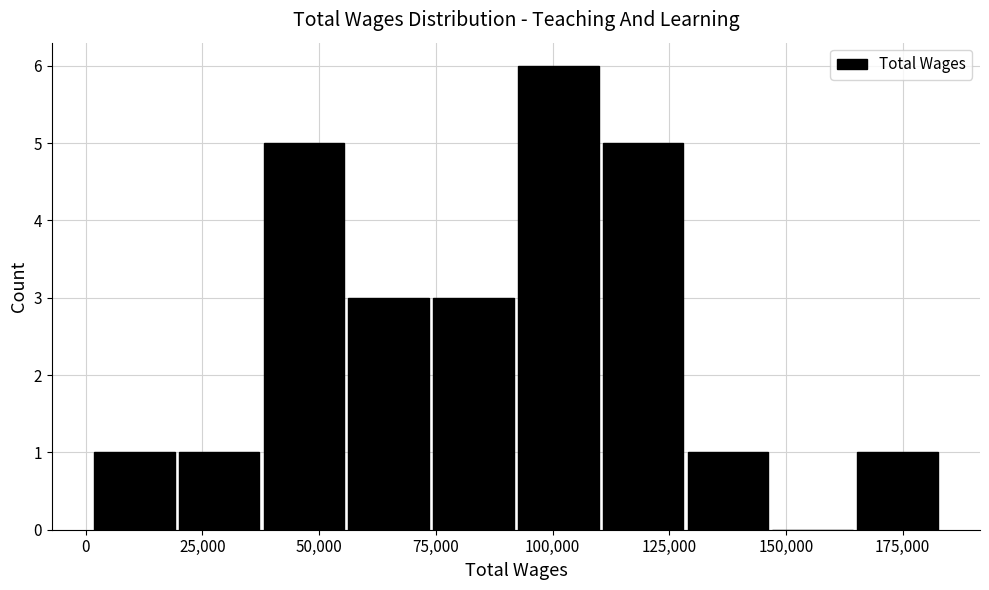

Read against the x-axis, roughly where is the centre of the tallest bar?

100000